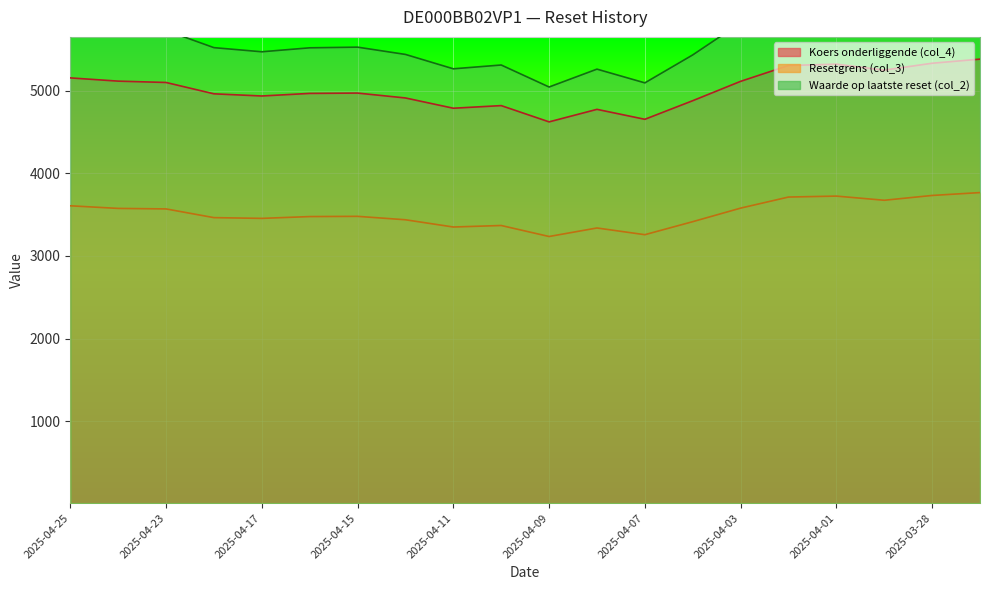

True or false: Koers onderliggende (col_4) has more than 1 interior local peaks.

True